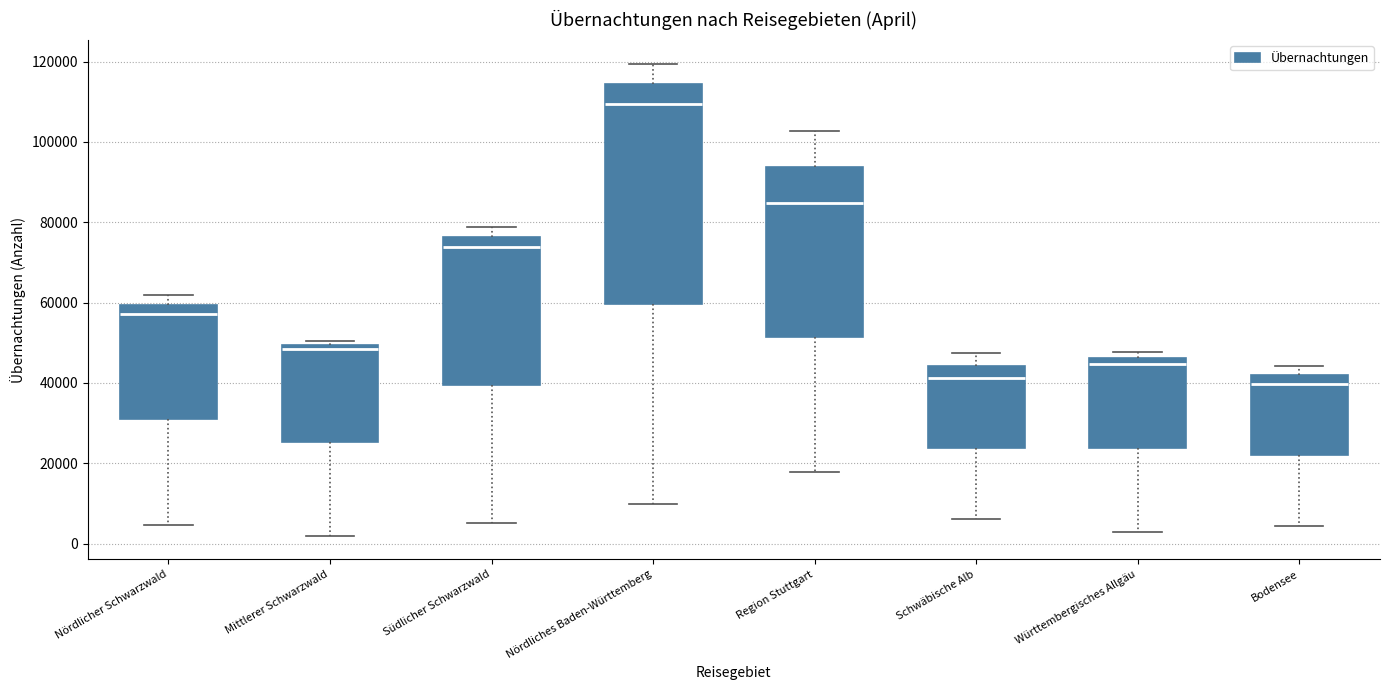

Reading left to right, read every box against the y-axis: the position of its median line, the range the box covers, and the ends of its whiskers. The values are not printed on the chart, so give them approximately, as read against the axis.

Nördlicher Schwarzwald: median 58000, box 30000 to 60000, whiskers 4000 to 62000
Mittlerer Schwarzwald: median 48000, box 26000 to 50000, whiskers 2000 to 50000 (just above the box's upper edge)
Südlicher Schwarzwald: median 74000, box 40000 to 76000, whiskers 6000 to 78000
Nördliches Baden-Württemberg: median 110000, box 60000 to 114000, whiskers 10000 to 120000
Region Stuttgart: median 84000, box 52000 to 94000, whiskers 18000 to 102000
Schwäbische Alb: median 42000, box 24000 to 44000, whiskers 6000 to 48000
Württembergisches Allgäu: median 44000, box 24000 to 46000, whiskers 2000 to 48000
Bodensee: median 40000, box 22000 to 42000, whiskers 4000 to 44000